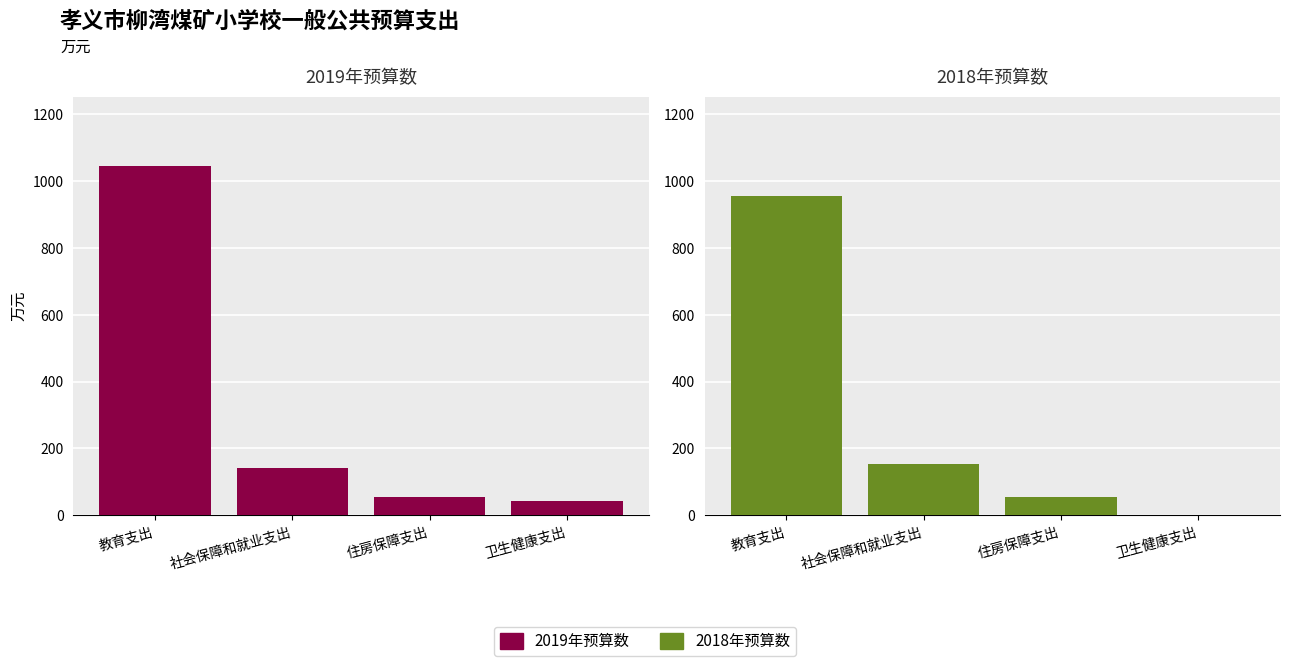

What is the total value across all series at 教育支出?

2000.1